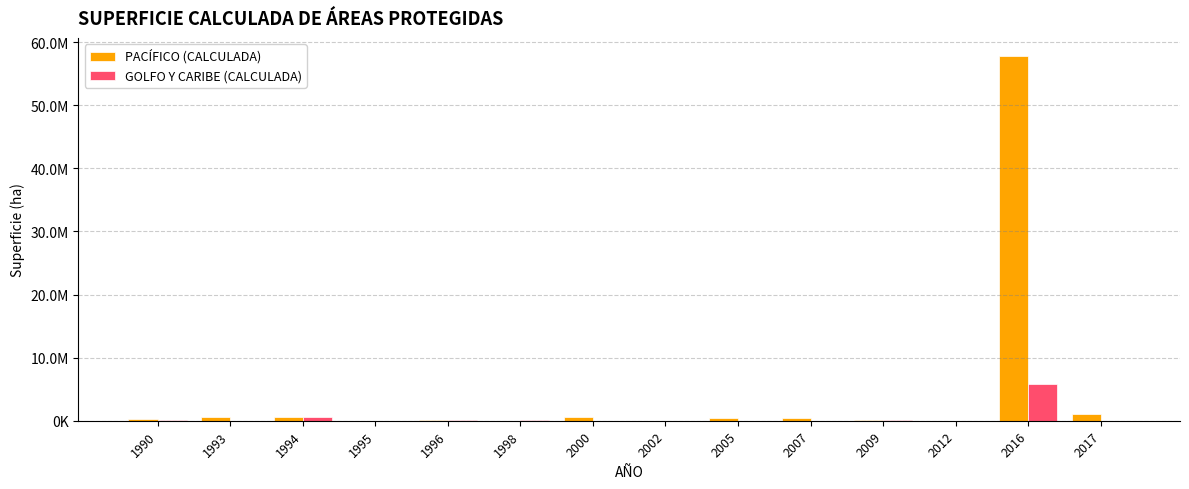

At which category does the chart reach its minimum across all series?

1993